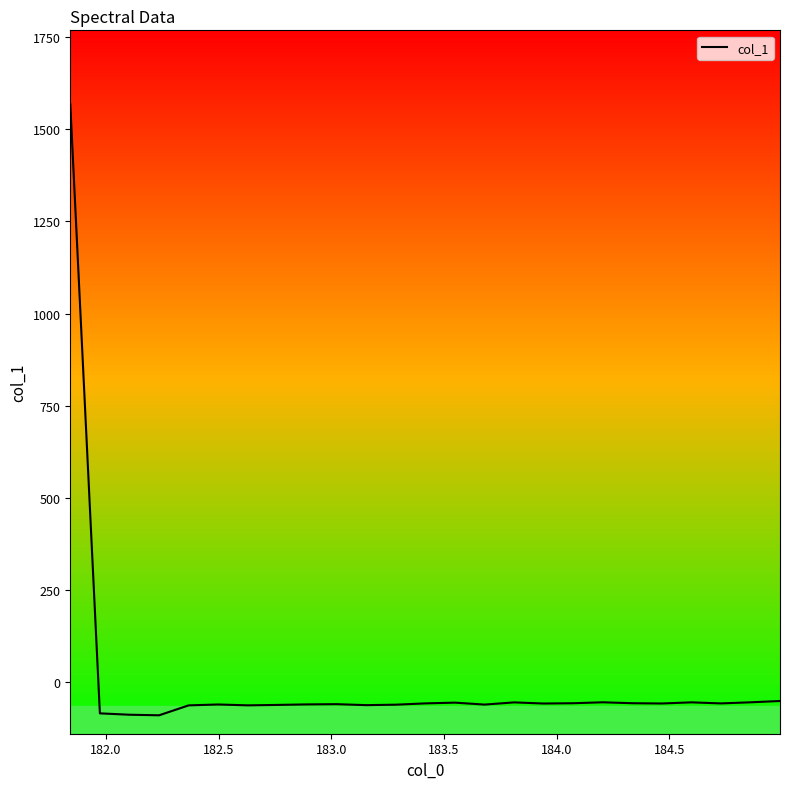

Does the chart have visible grid lines?

No